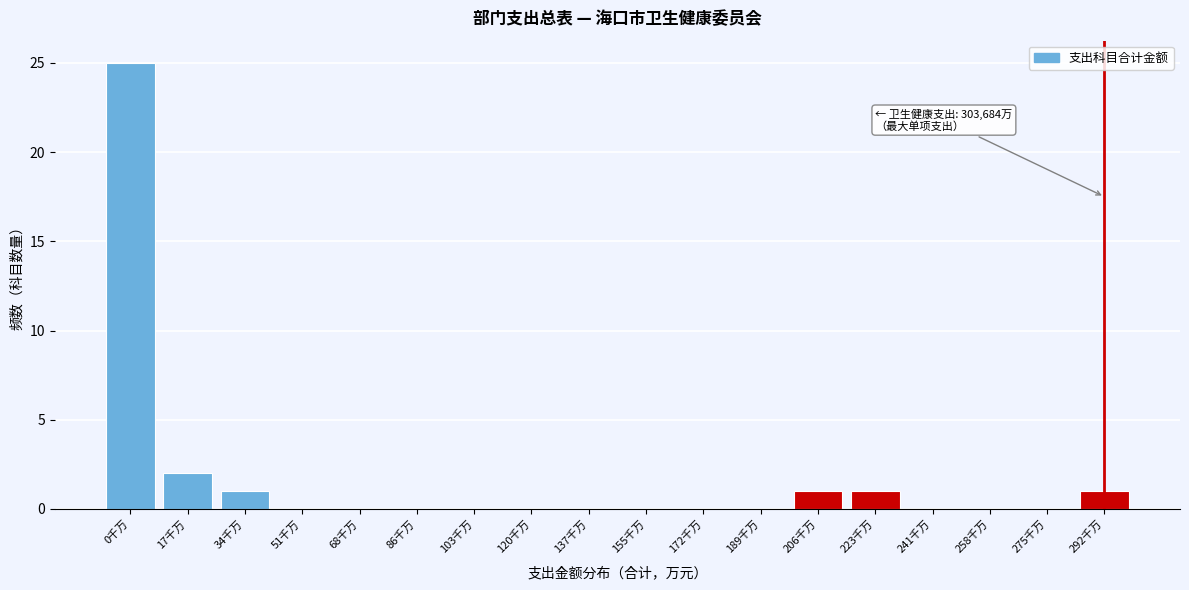

Reading left to right, extract all data points from this chart.

0千万=25	17千万=2	34千万=1	51千万=0	68千万=0	86千万=0	103千万=0	120千万=0	137千万=0	155千万=0	172千万=0	189千万=0	206千万=1	223千万=1	241千万=0	258千万=0	275千万=0	292千万=1